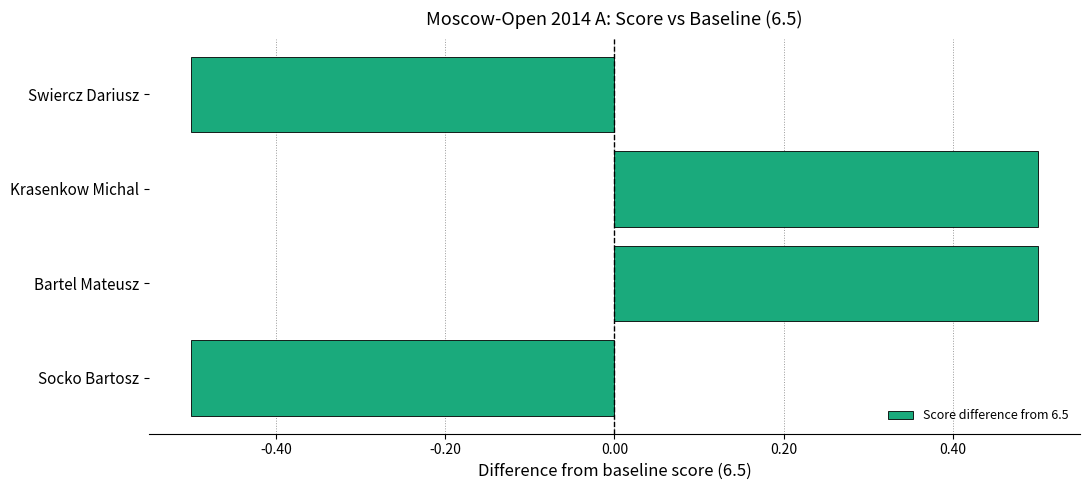

True or false: the data shows 0.8 at Bartel Mateusz.

False